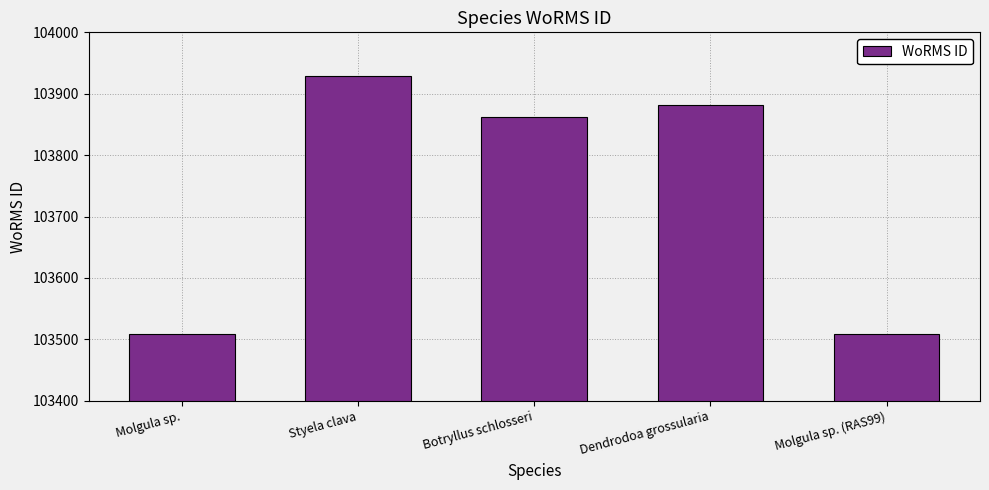

At which label is the value closest to 103719?

Botryllus schlosseri